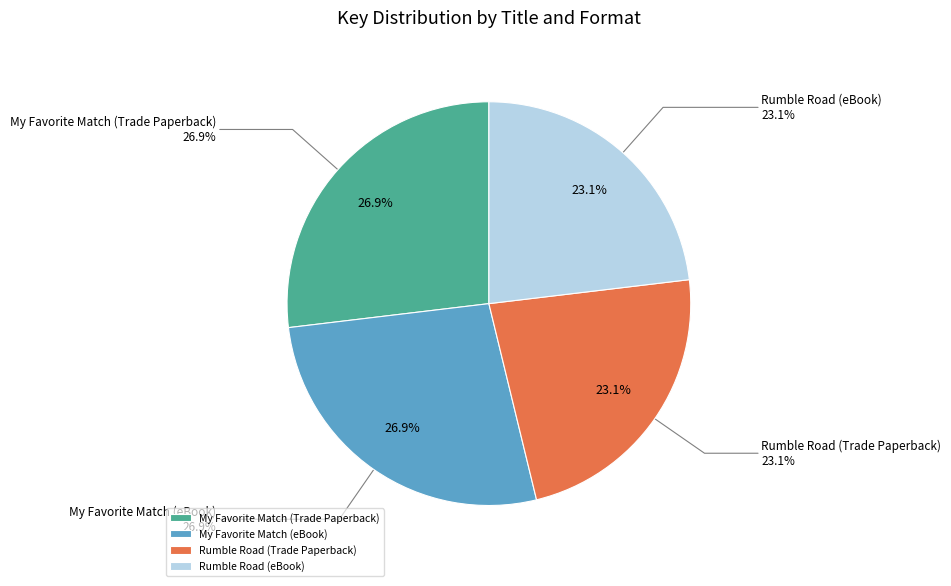

Which slice is the largest?

My Favorite Match (Trade Paperback)